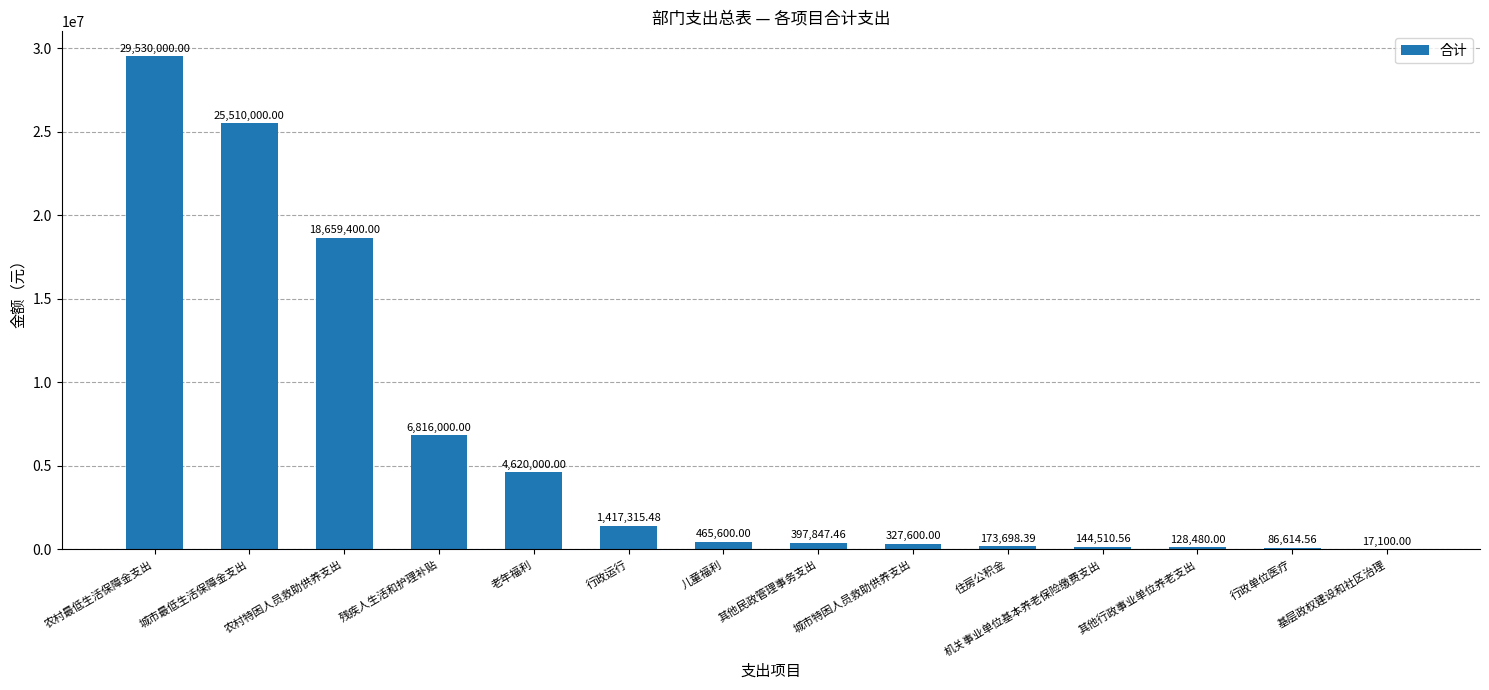

How many series are shown in this chart?

1